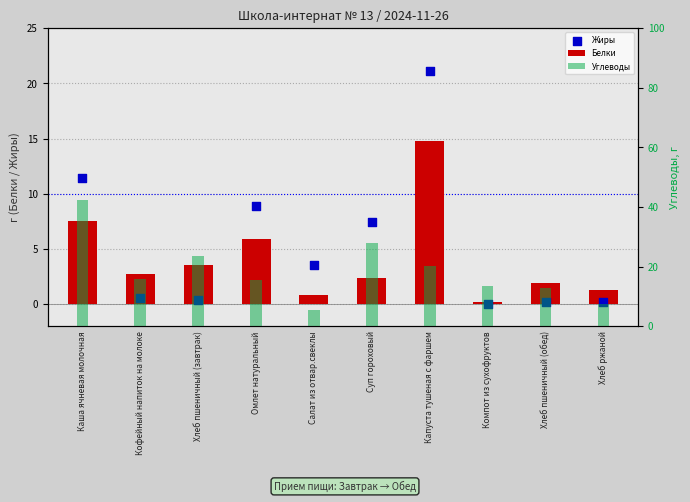

Which series has the largest total across all categories?

Углеводы